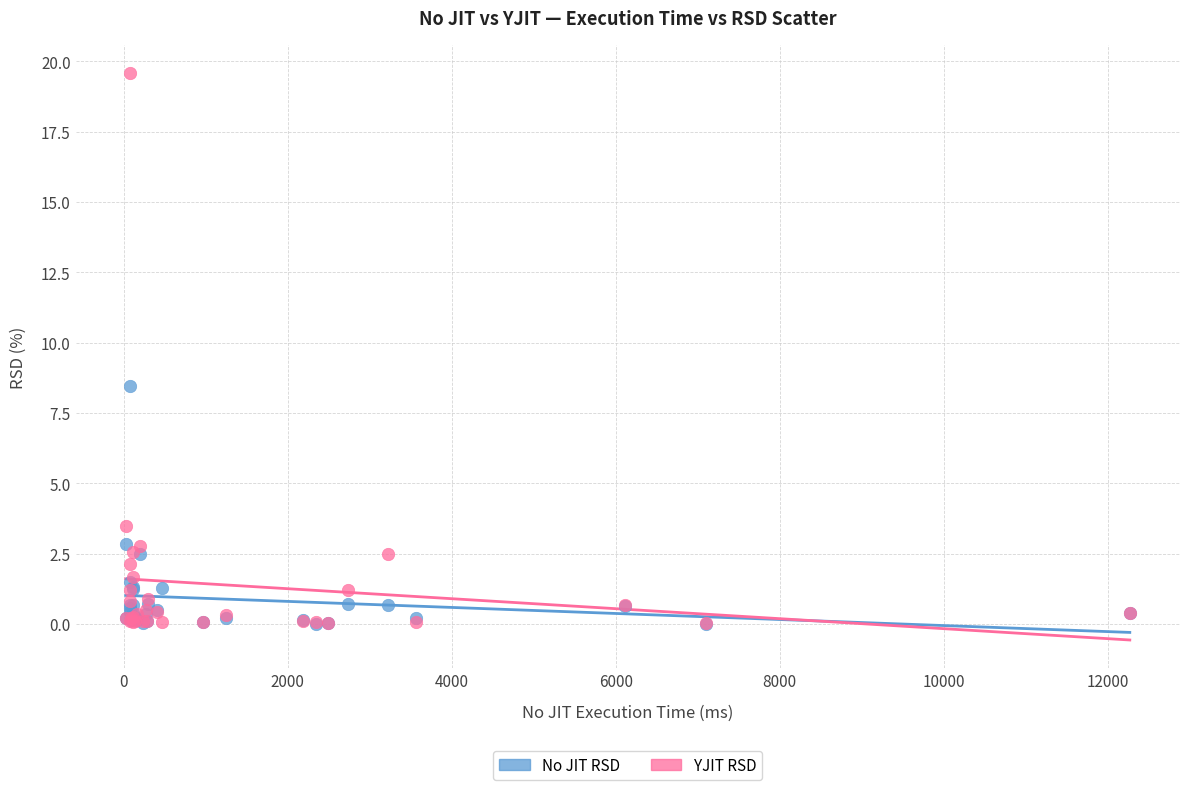

In the YJIT RSD series, what Y value is closest to 9?

3.5